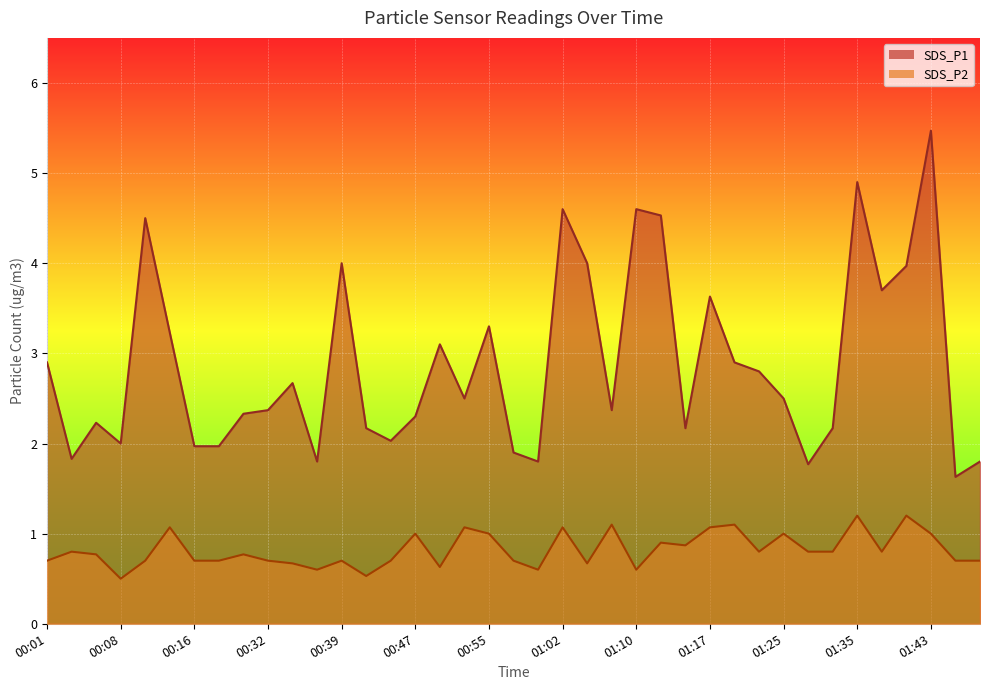

How many interior local valleys does the SDS_P2 series have?

10